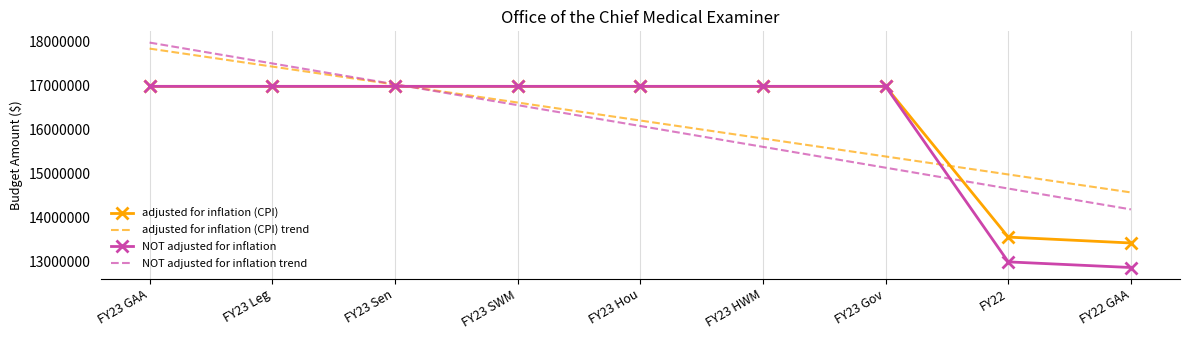

At which category is the sum across all series the highest?

FY23 GAA